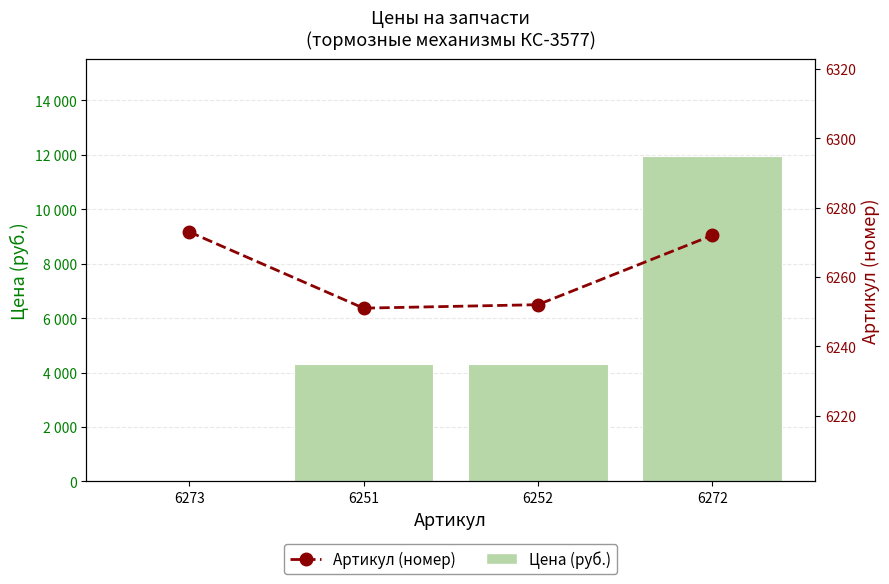

Rank the categories by Артикул (номер) value from lowest to highest.

6251, 6252, 6272, 6273